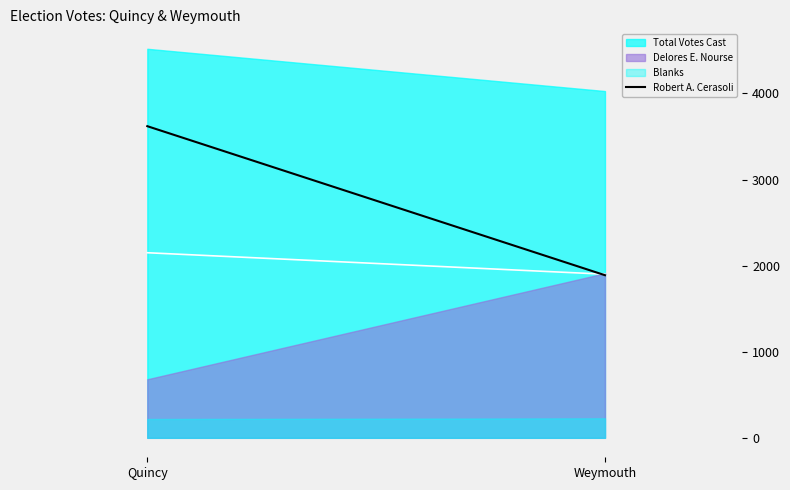

Where is the data nearest to the value 2754?

Weymouth